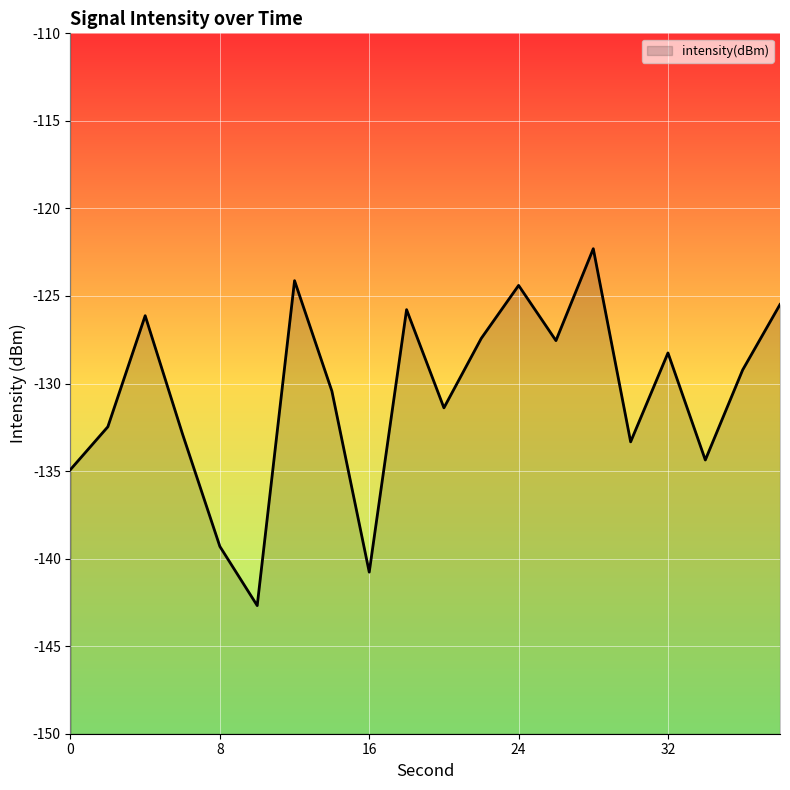

Between 34 and 32, which is larger?

32